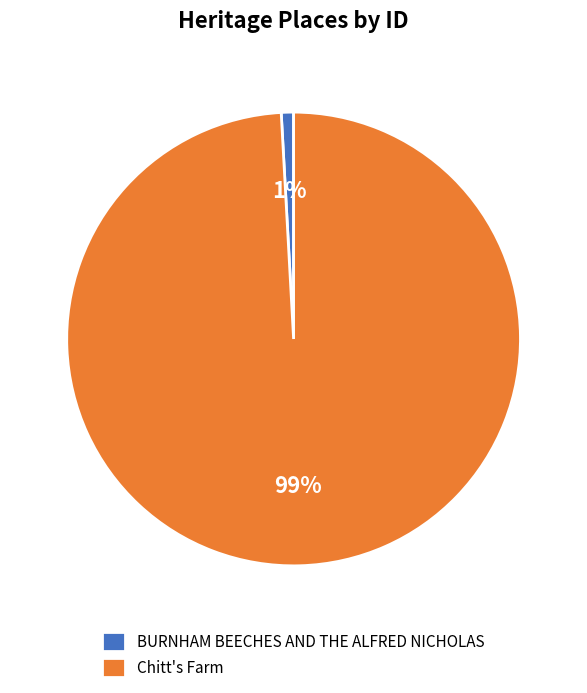

To the nearest percent, what is the combined percentage of BURNHAM BEECHES AND THE ALFRED NICHOLAS and Chitt's Farm?

100%